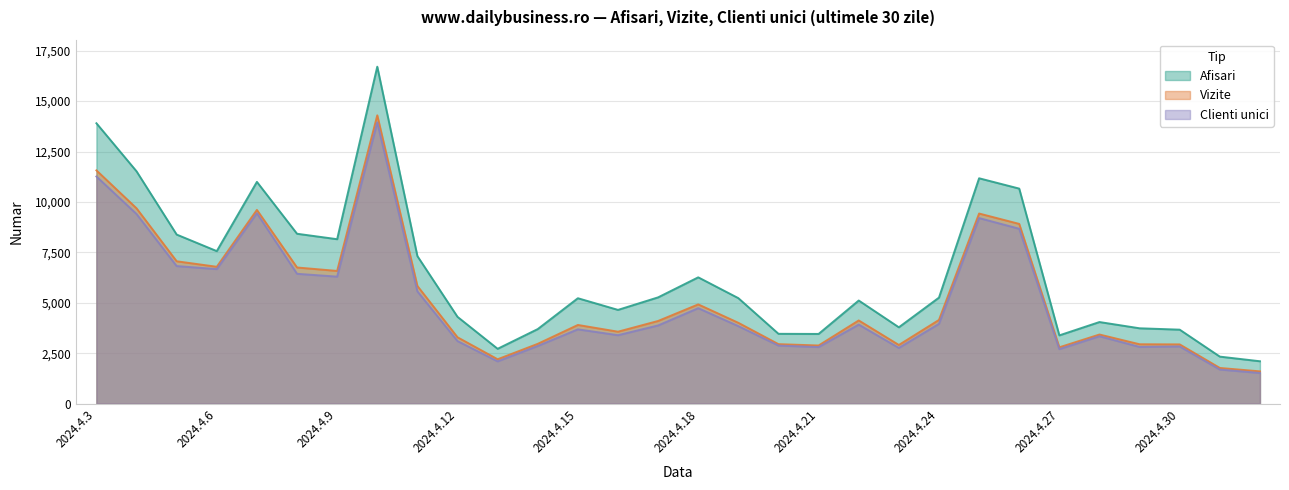

What are all the series names shown in the legend?

Afisari, Vizite, Clienti unici